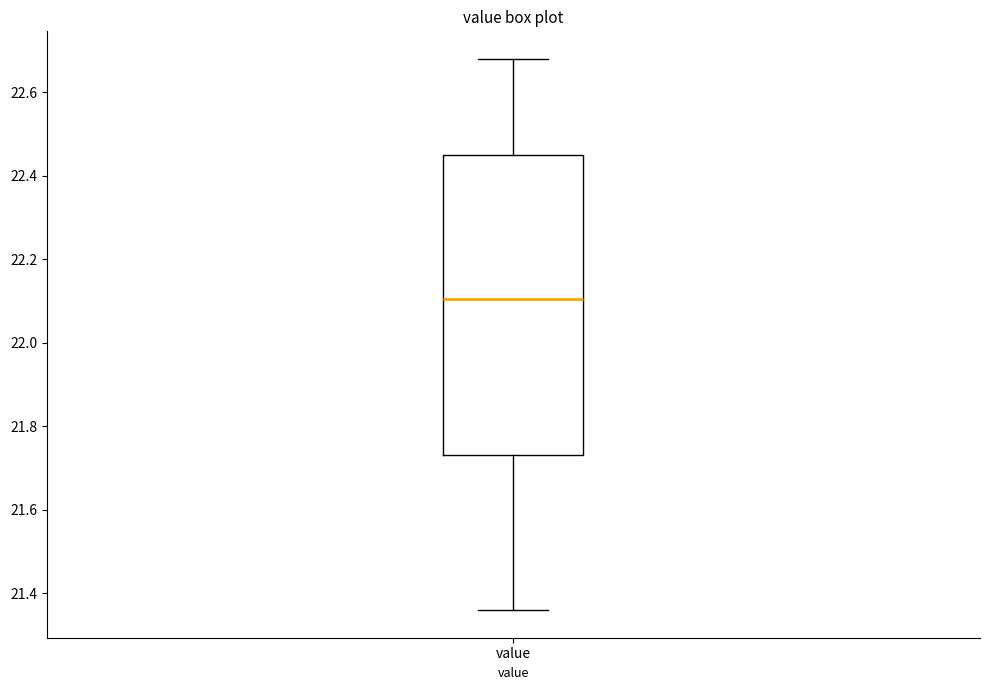

Where is the lower edge of the box for value on the y-axis? The values are not printed on the chart, so give them approximately, as read against the axis.

21.74